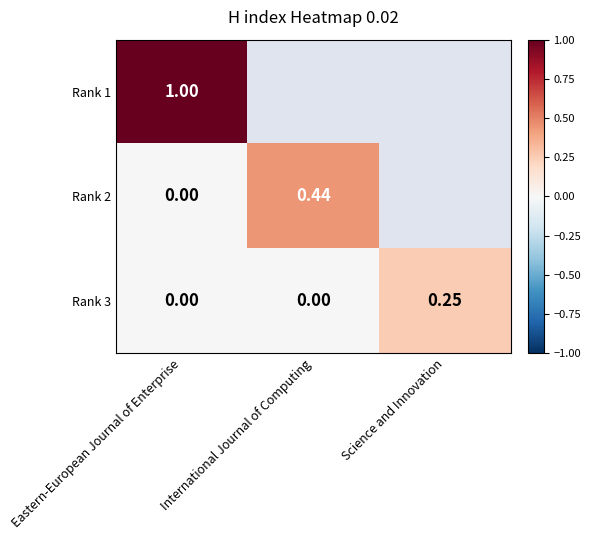

Where is Rank 3 nearest to the value 0?

Eastern-European Journal of Enterprise